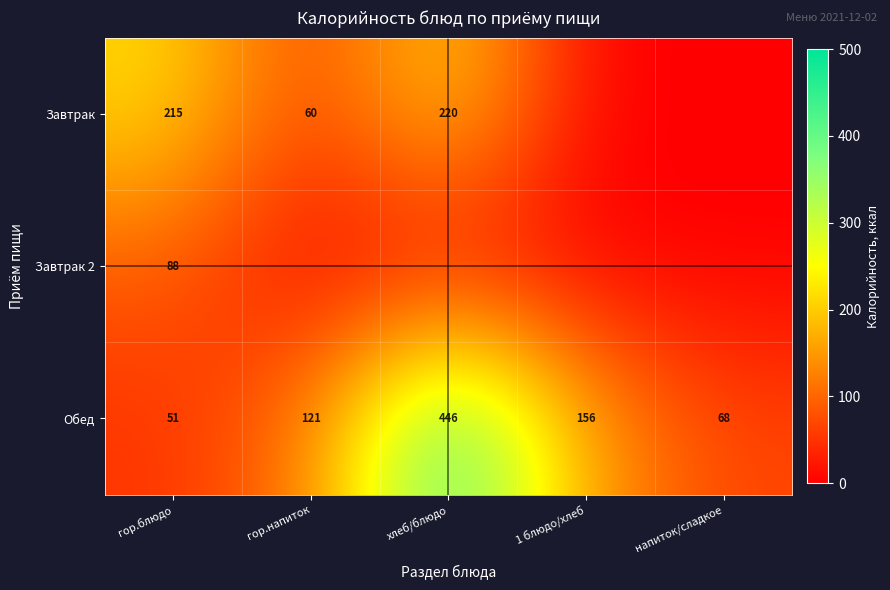

What is the average value of the Обед series?

168